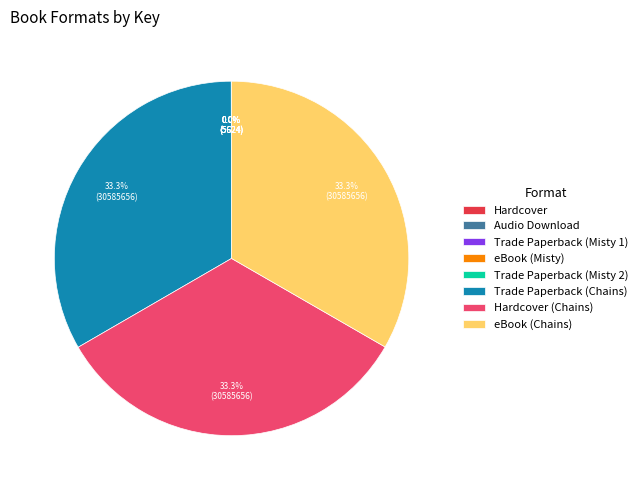

Is there a majority slice in this chart?

No